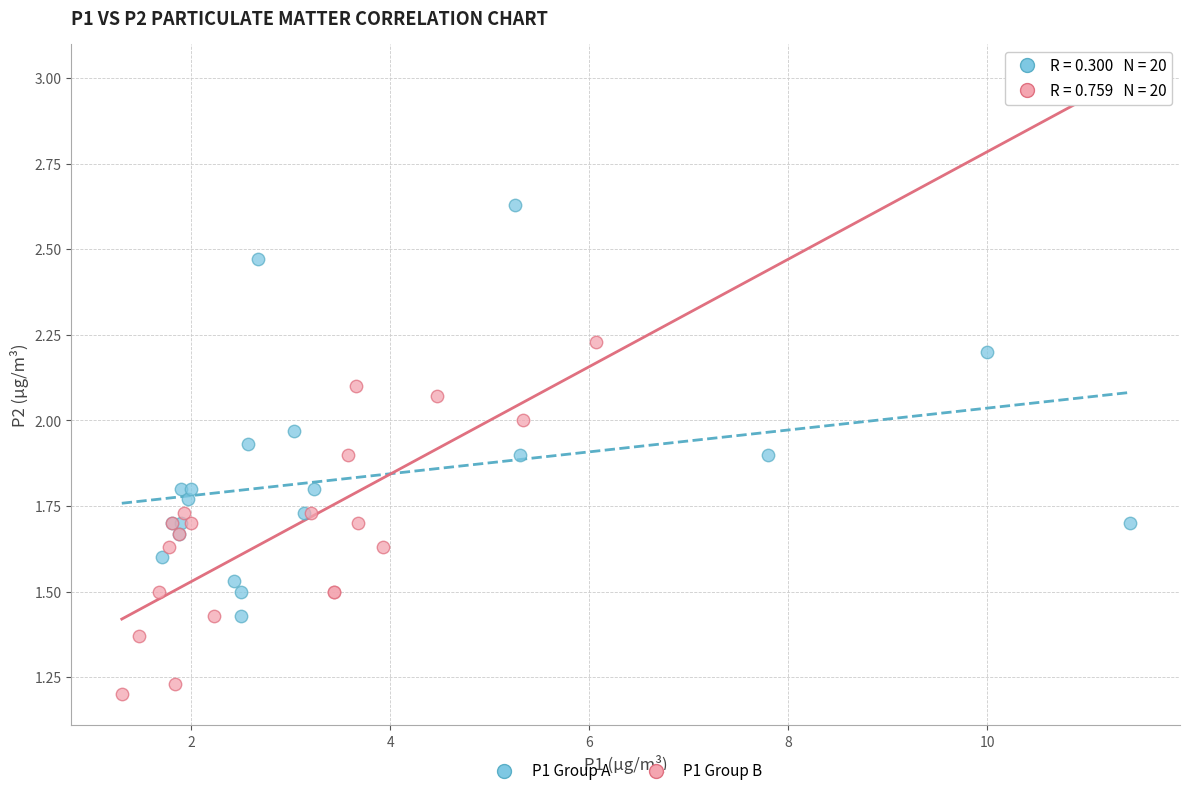

Which series has the largest Y range (max minus min)?

P1 Group A